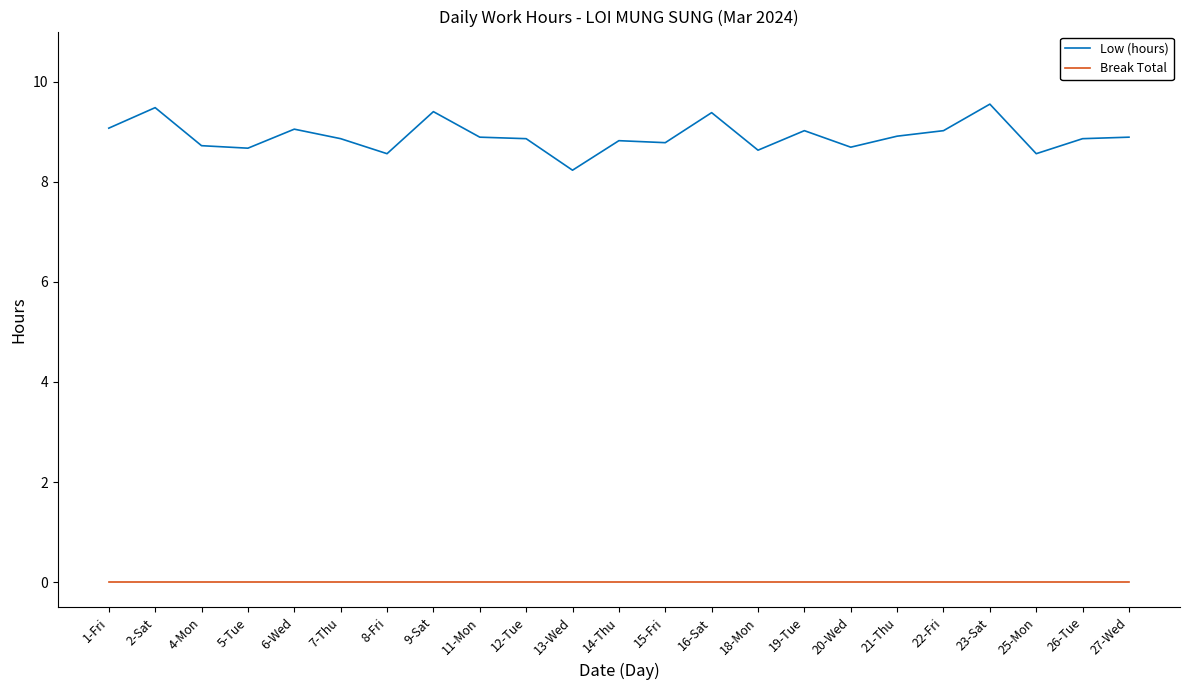

True or false: Break Total and Low (hours) intersect in this chart.

False